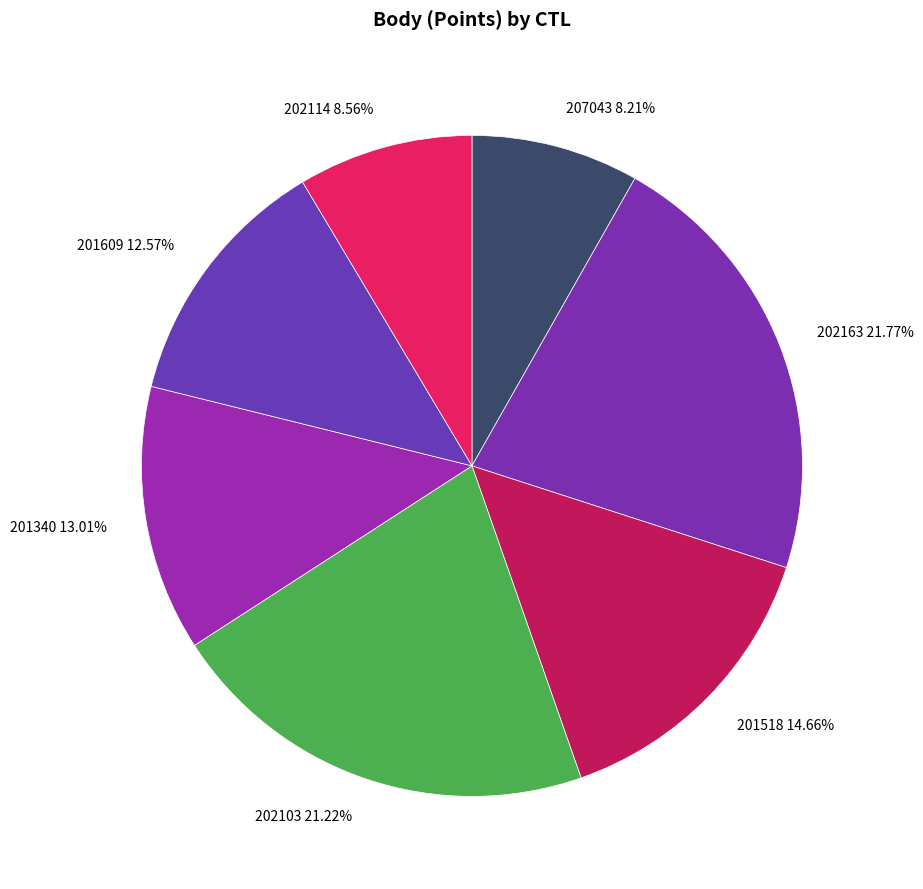

Approximately how many times larger is the value at 207043 compared to 202163?

0.4